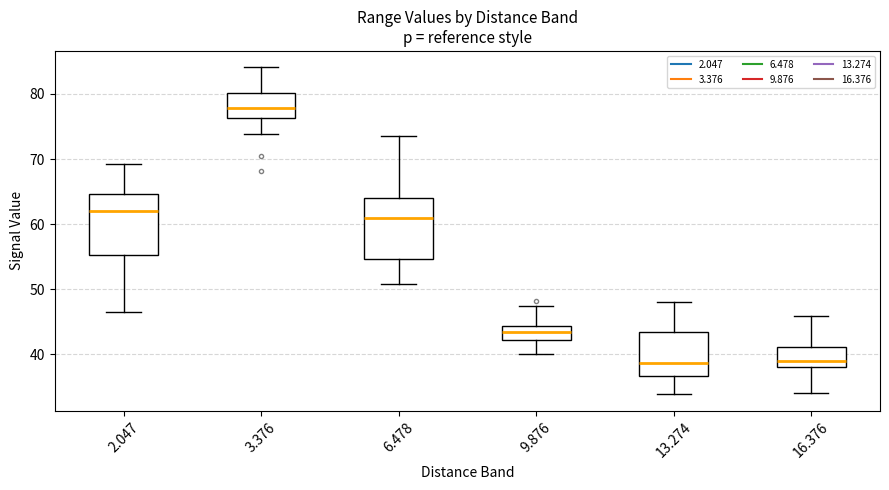

Reading left to right, transcribe this box plot: for each box, give where its median line is, the range the box spans, and where its two whiskers end, as read against the y-axis. The values are not printed on the chart, so give them approximately, as read against the axis.

2.047: median 62, box 55 to 65, whiskers 47 to 69
3.376: median 78, box 76 to 80, whiskers 74 to 84
6.478: median 61, box 55 to 64, whiskers 51 to 74
9.876: median 43, box 42 to 44, whiskers 40 to 47
13.274: median 39, box 37 to 43, whiskers 34 to 48
16.376: median 39, box 38 to 41, whiskers 34 to 46